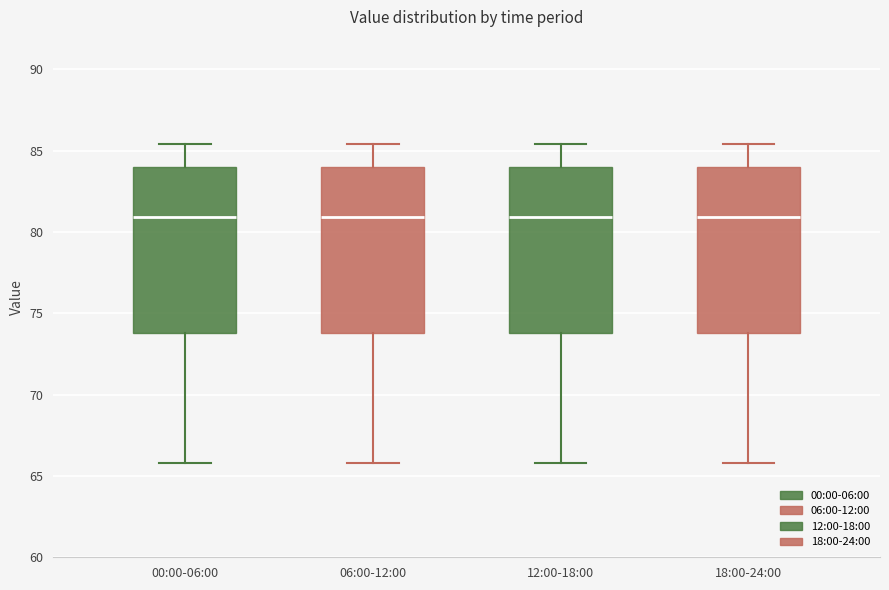

Where does the upper whisker of the box for 06:00-12:00 end on the y-axis? The values are not printed on the chart, so give them approximately, as read against the axis.

85.5